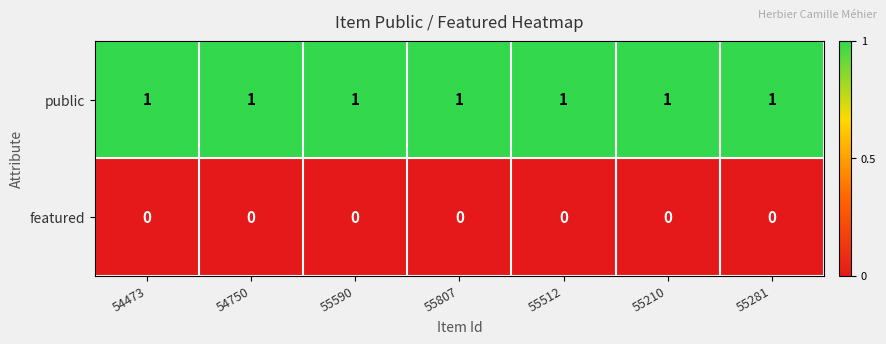

List the series in order of their overall mean, highest first.

public, featured